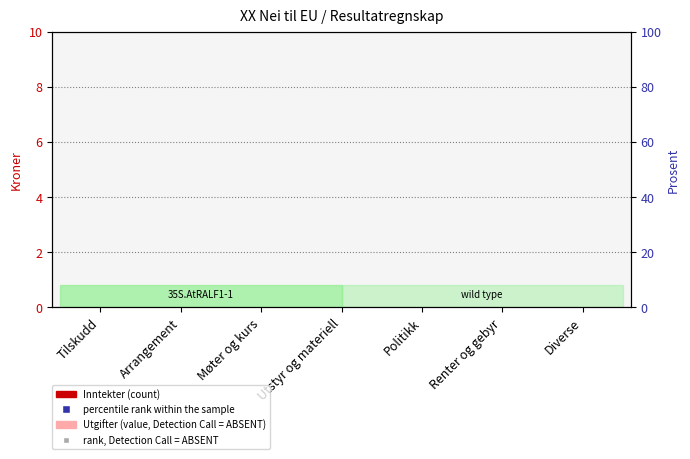

Which series has the widest spread of Y values?

Inntekter